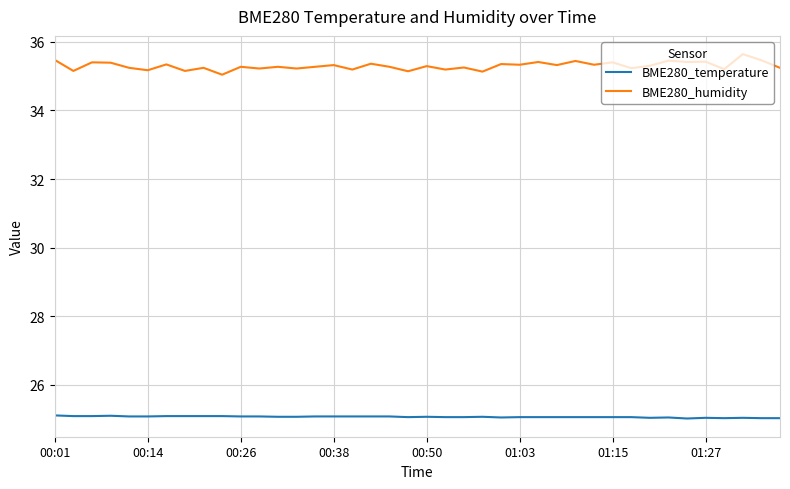

True or false: BME280_temperature and BME280_humidity intersect in this chart.

False